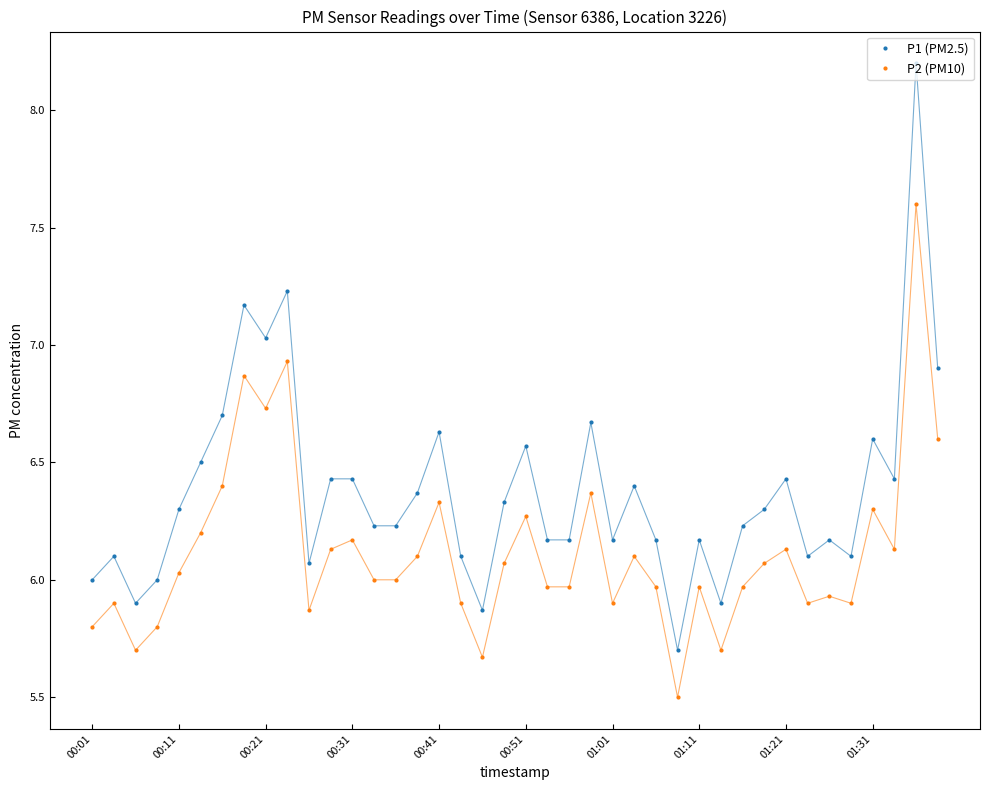

At how many categories does at least one series exceed 7?

4